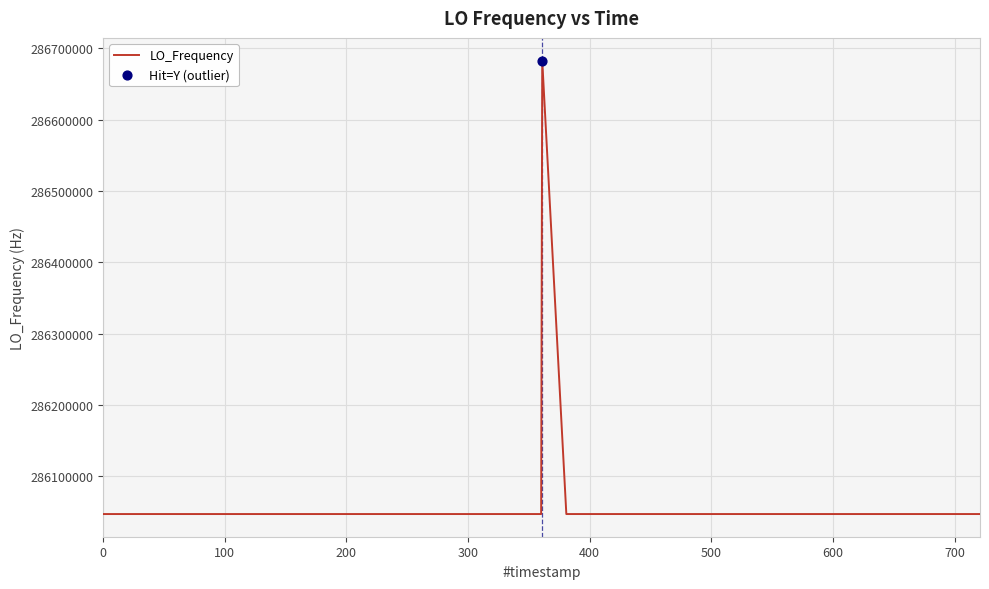

What is the smallest value displayed?

286046996.6